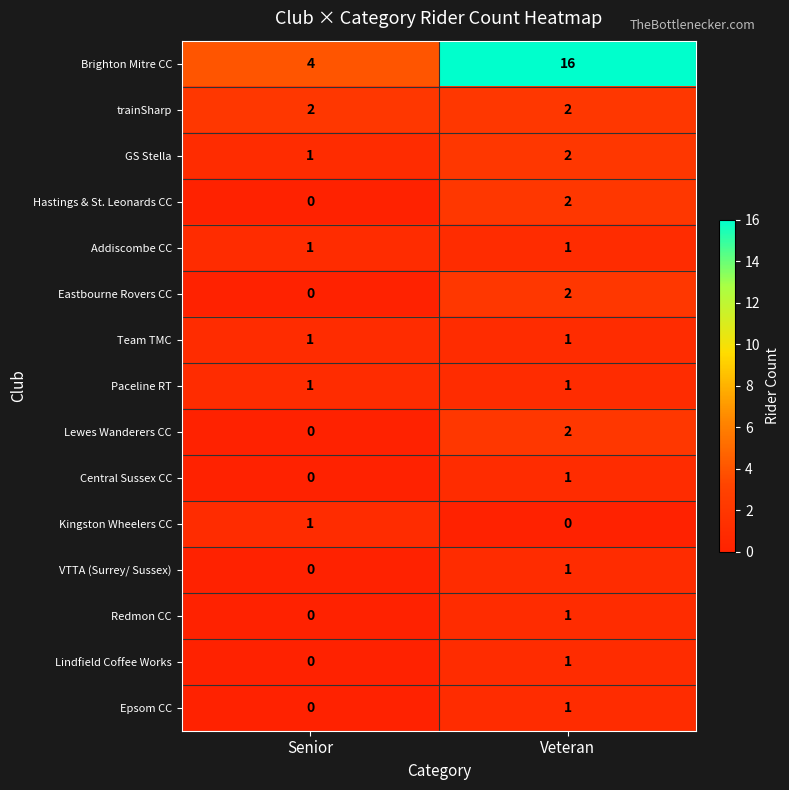

What is the total value across all series at Veteran?

34